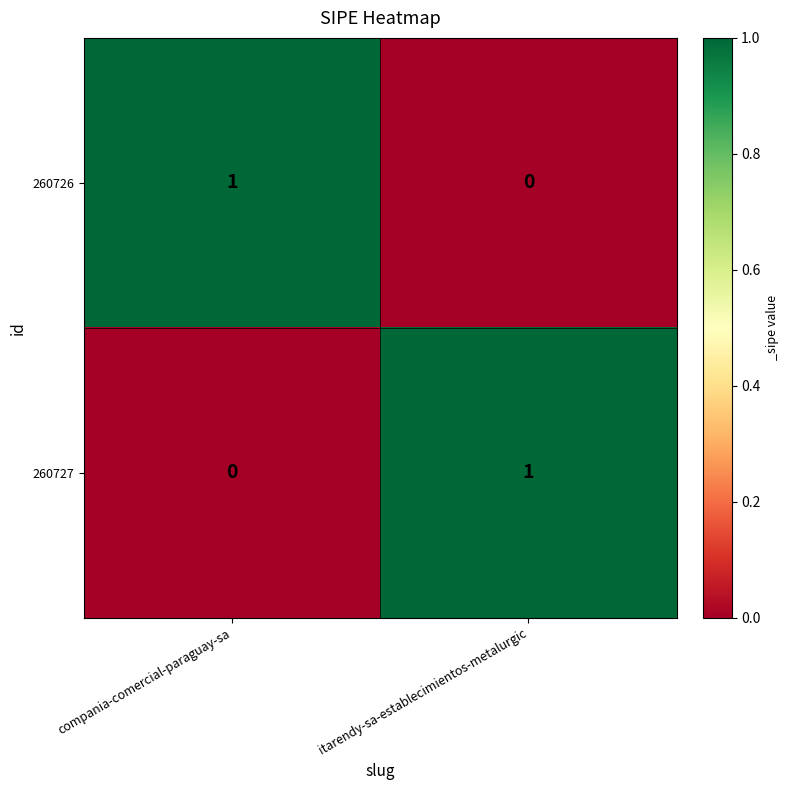

Which category has the highest value in the 260727 series?

itarendy-sa-establecimientos-metalurgic